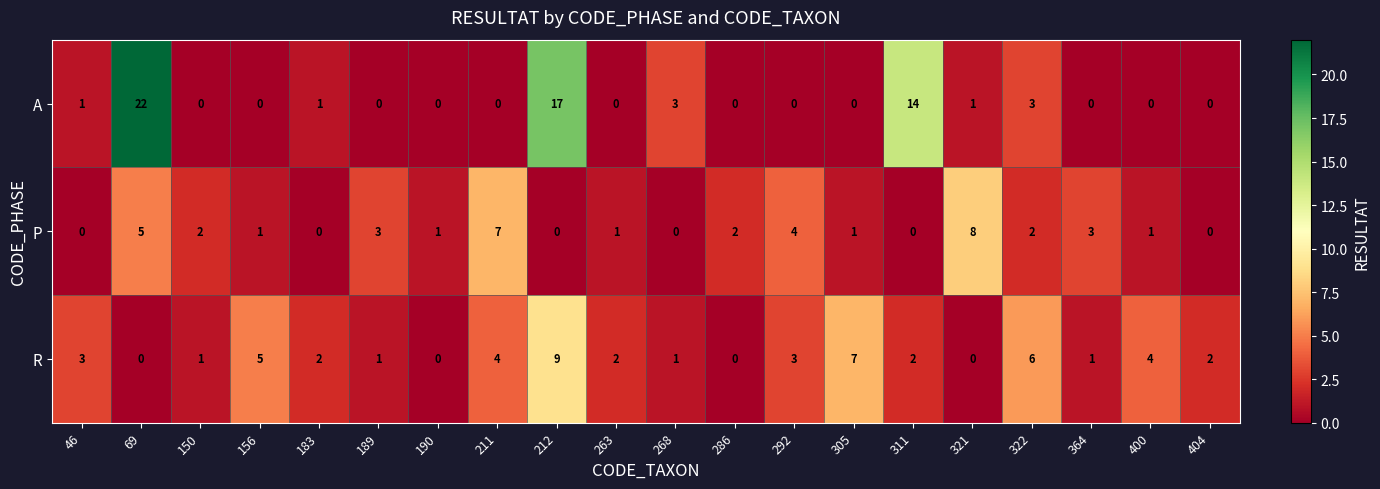

Which series has the largest total across all categories?

A